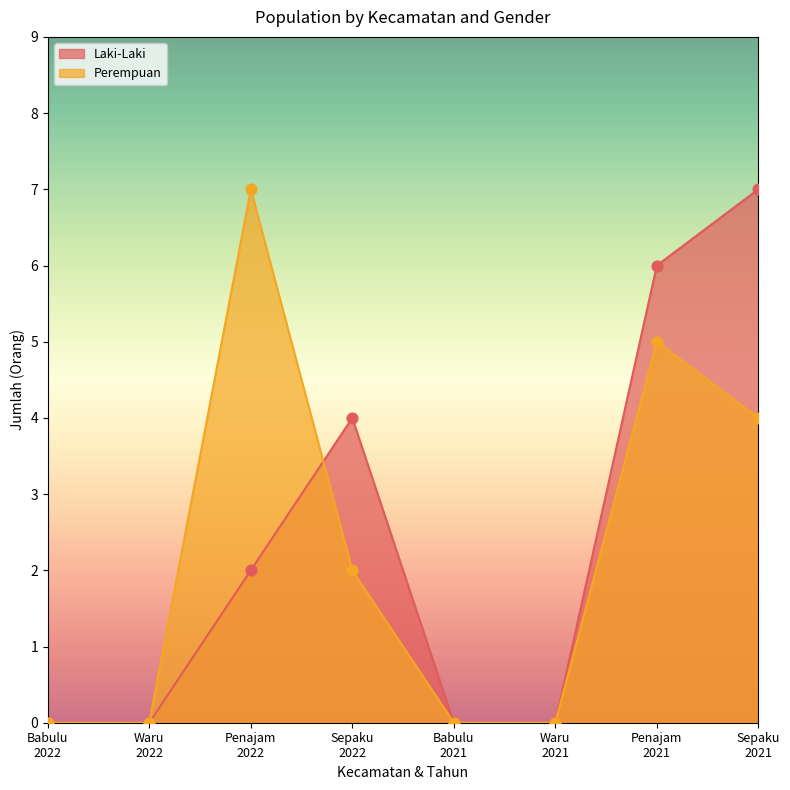

At which category is the sum across all series the highest?

Penajam
2021